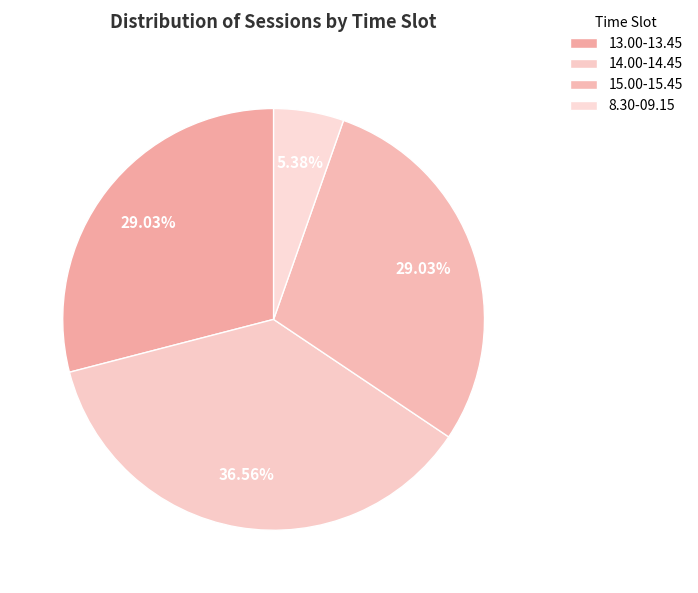

How many slices are in this pie chart?

4